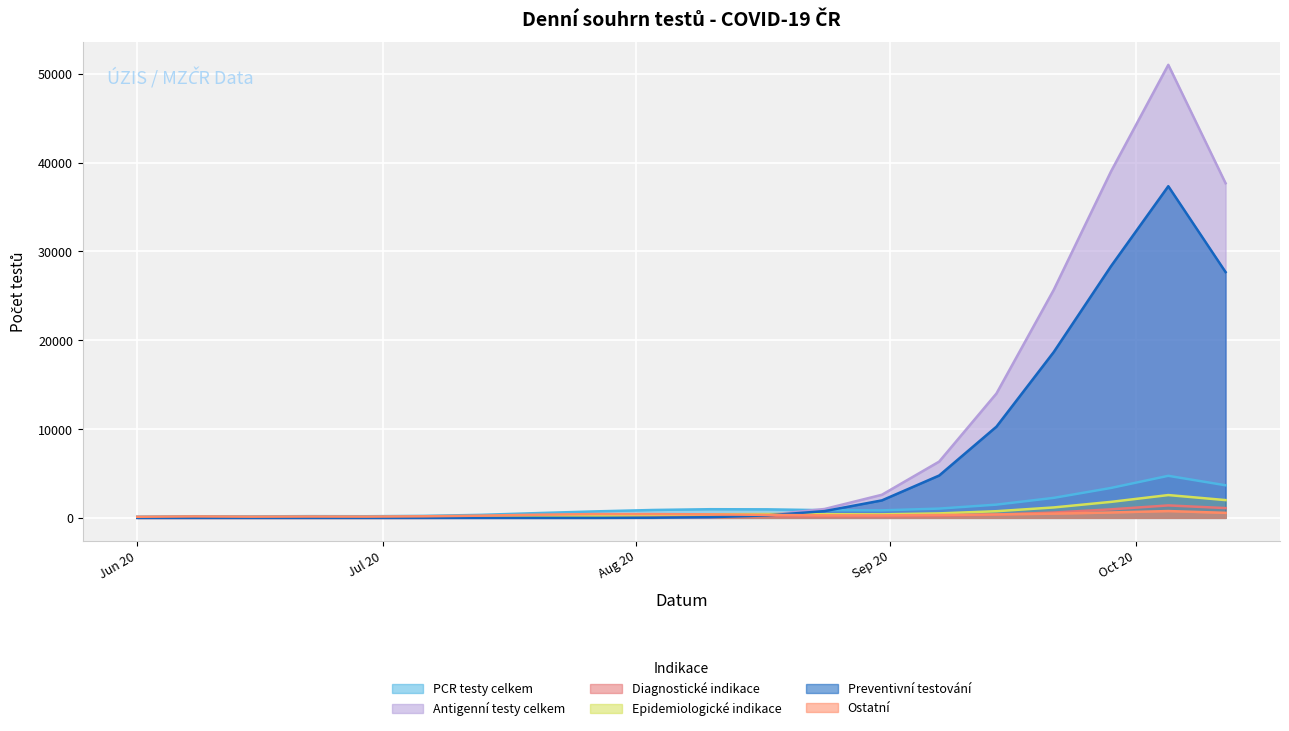

Which series has the largest total across all categories?

Antigenní testy celkem